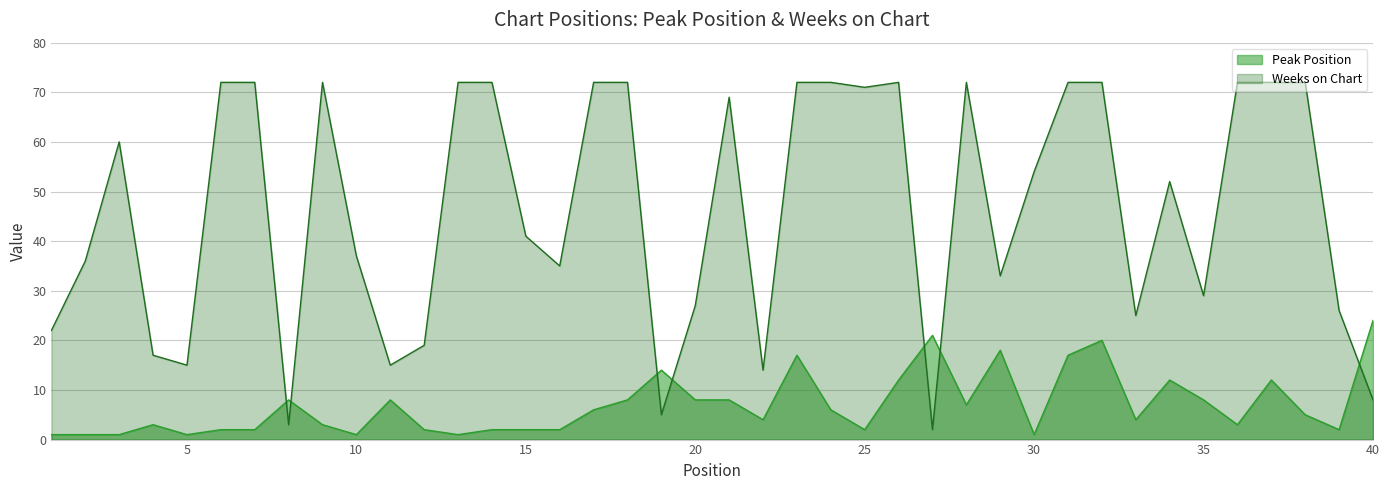

What is the value of the Weeks on Chart point at the 12th from the left?

19